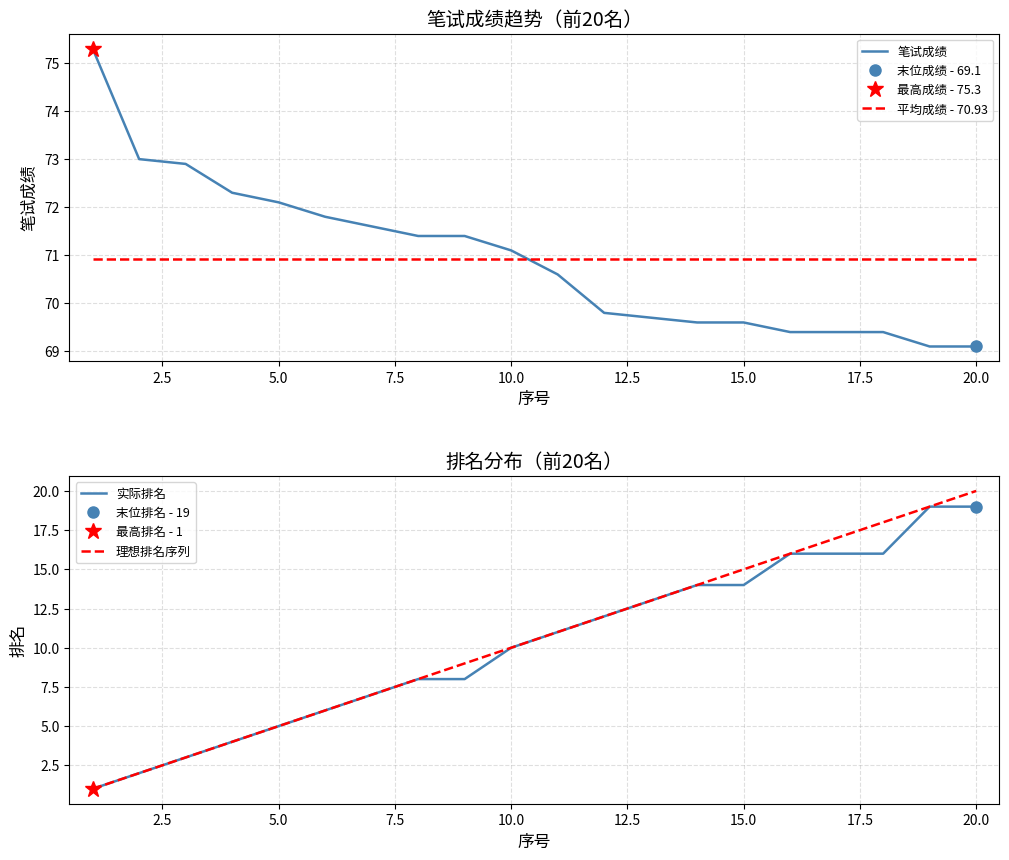

At how many categories does at least one series exceed 58?

20